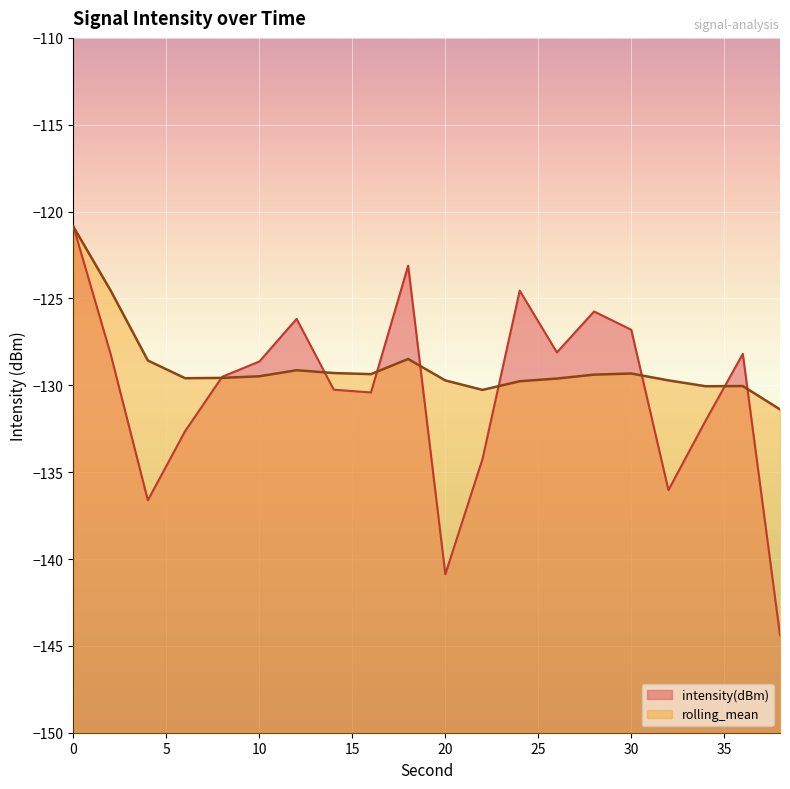

What is the value of the rolling_mean point at the 16th from the left?

-129.3